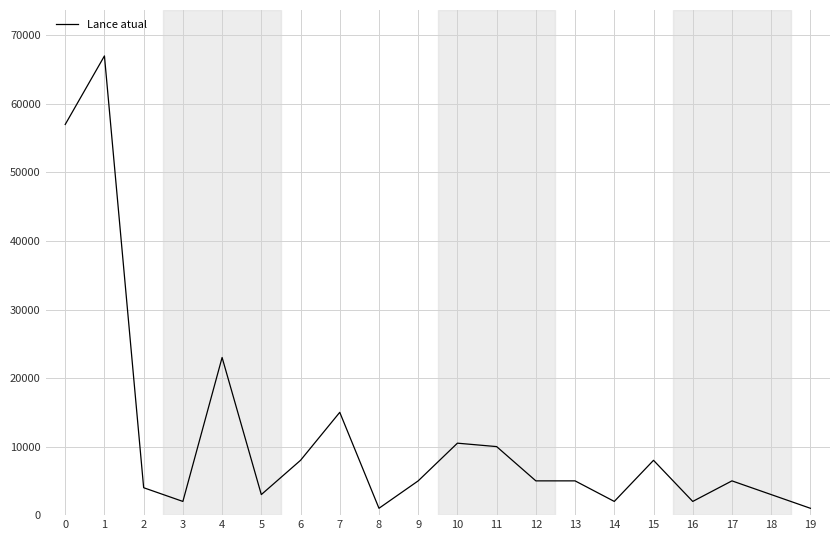

Reading right to left, transcribe all the data shown in this chart.

19=1000	18=3000	17=5000	16=2000	15=8000	14=2000	13=5000	12=5000	11=10000	10=10500	9=5000	8=1000	7=15000	6=8000	5=3000	4=23000	3=2000	2=4000	1=67000	0=57000